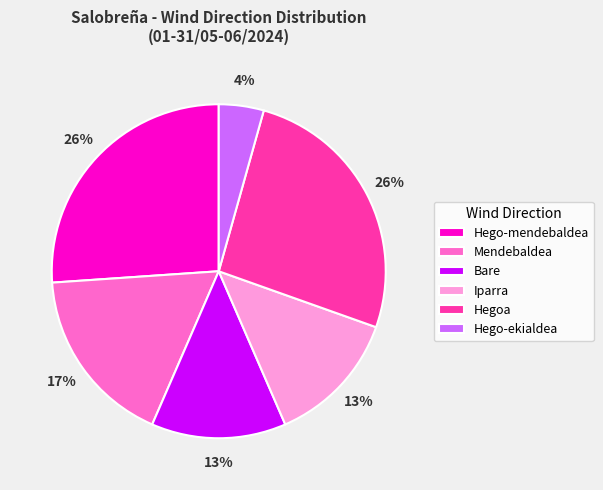

What is the smallest slice in the pie chart?

Hego-ekialdea